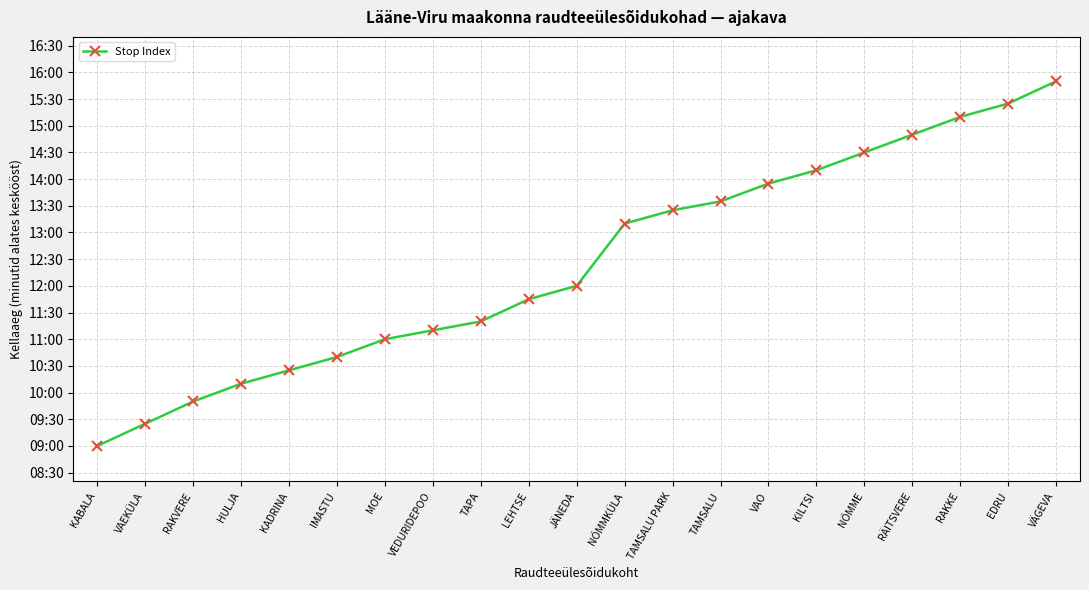

Which has a higher value, VÄGEVA or RAKVERE?

VÄGEVA